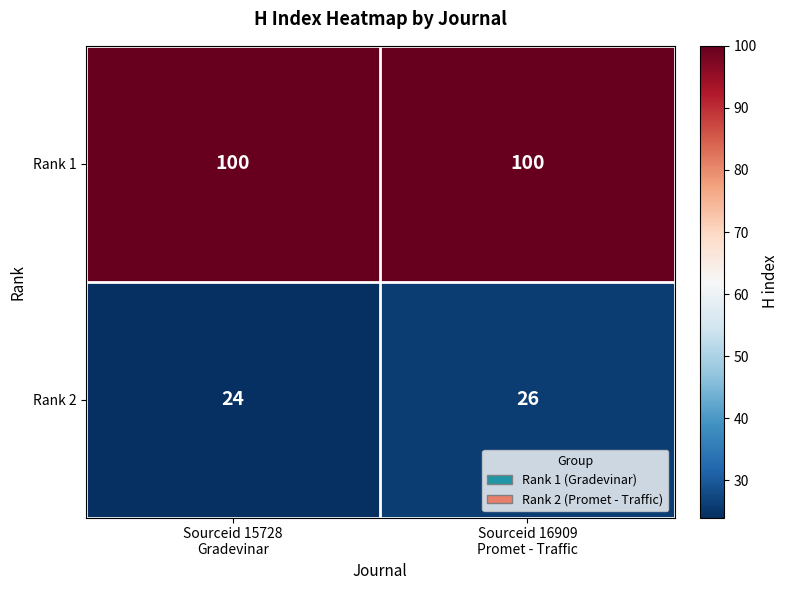

Reading left to right, transcribe all the data shown in this chart.

Rank 1: 100	100
Rank 2: 24	26